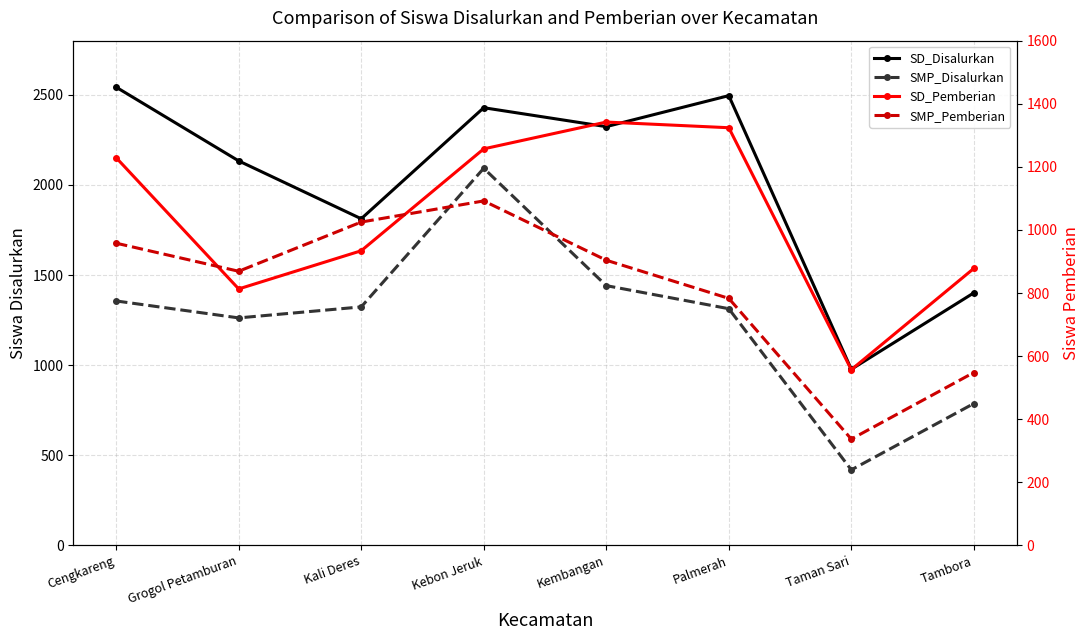

True or false: SD_Pemberian has more than 2 interior local peaks.

False